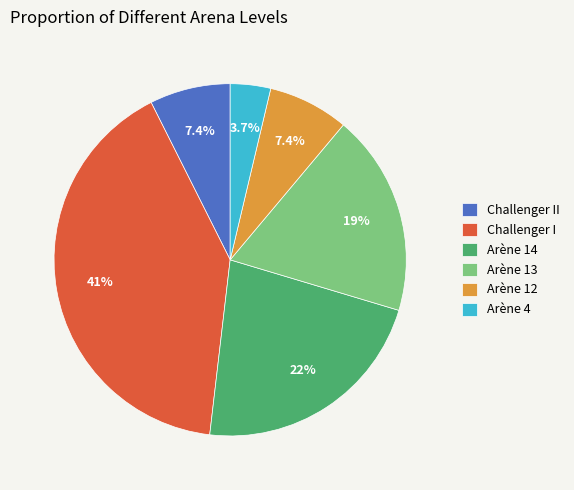

True or false: Arène 14 accounts for 31% of the total.

False